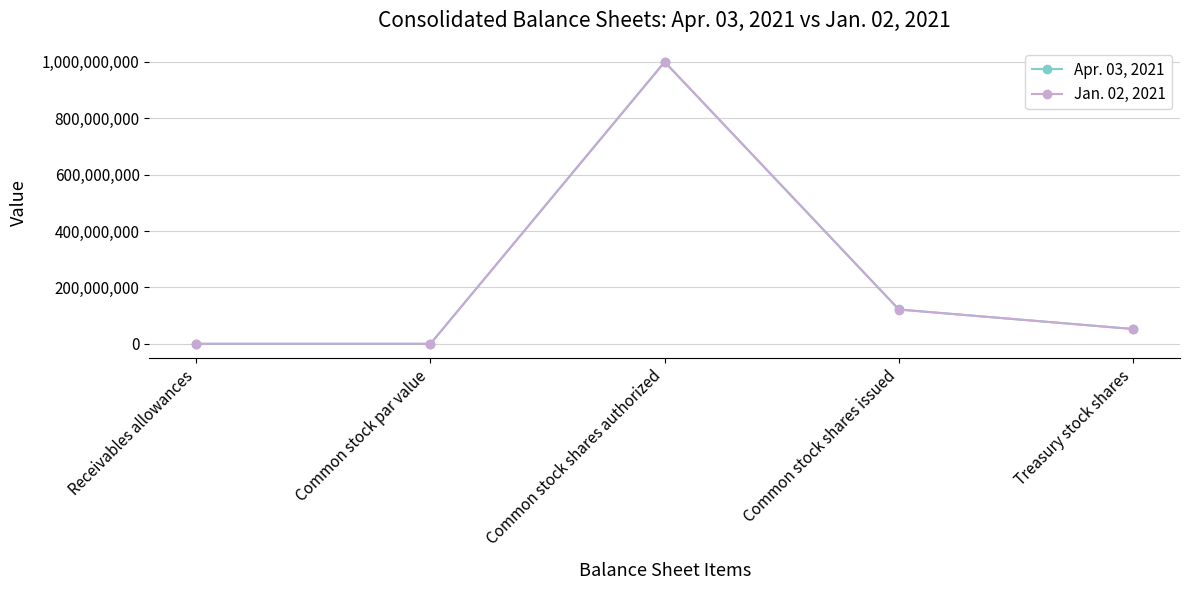

What is the label of the 3rd point from the left?

Common stock shares authorized